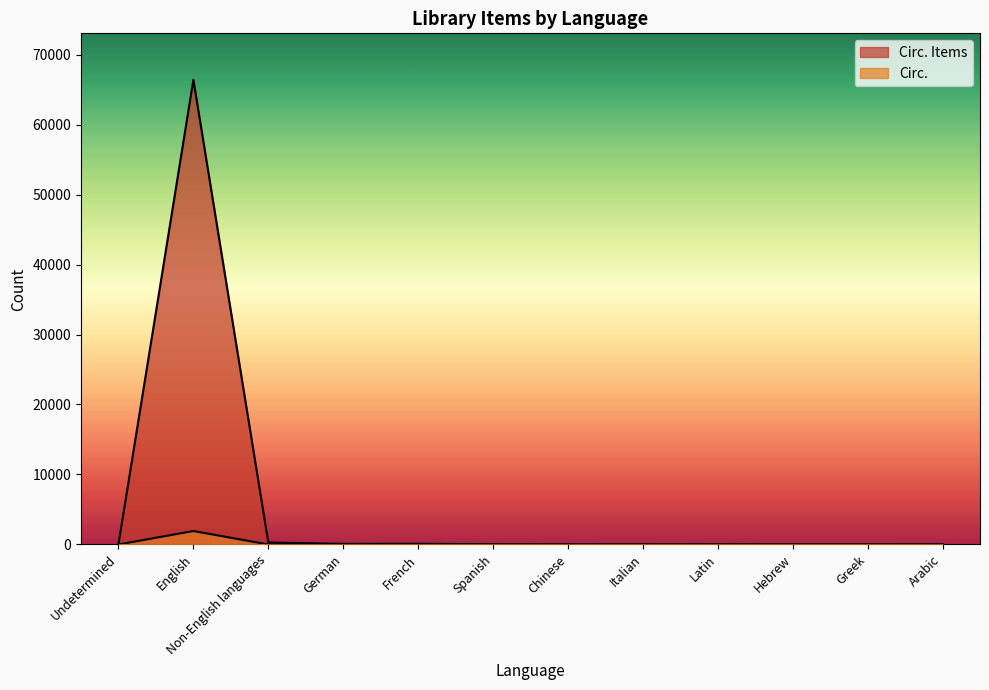

At which label does Circ. Items reach its minimum?

Chinese